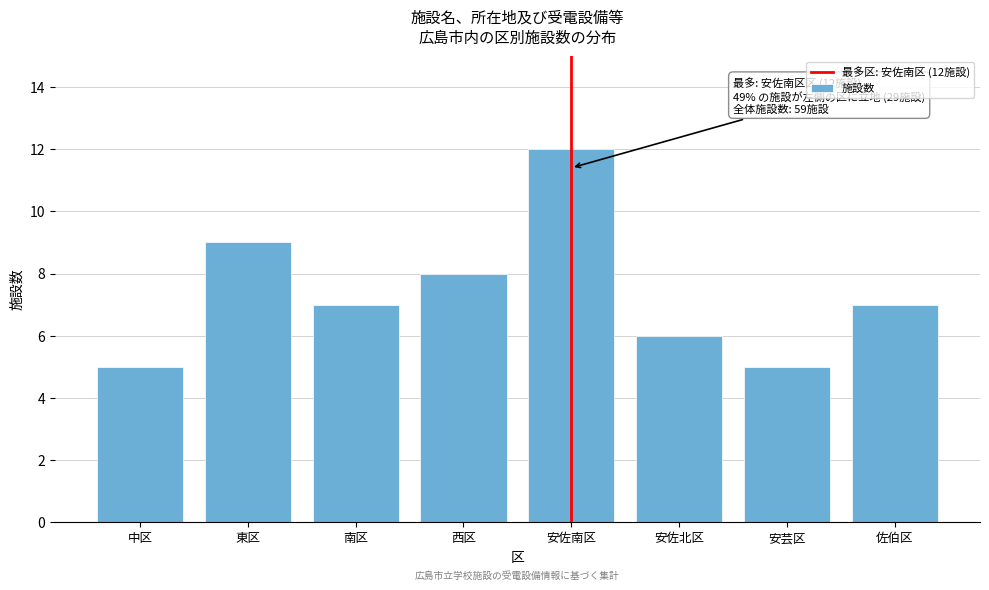

Reading left to right, transcribe all the data shown in this chart.

5	9	7	8	12	6	5	7